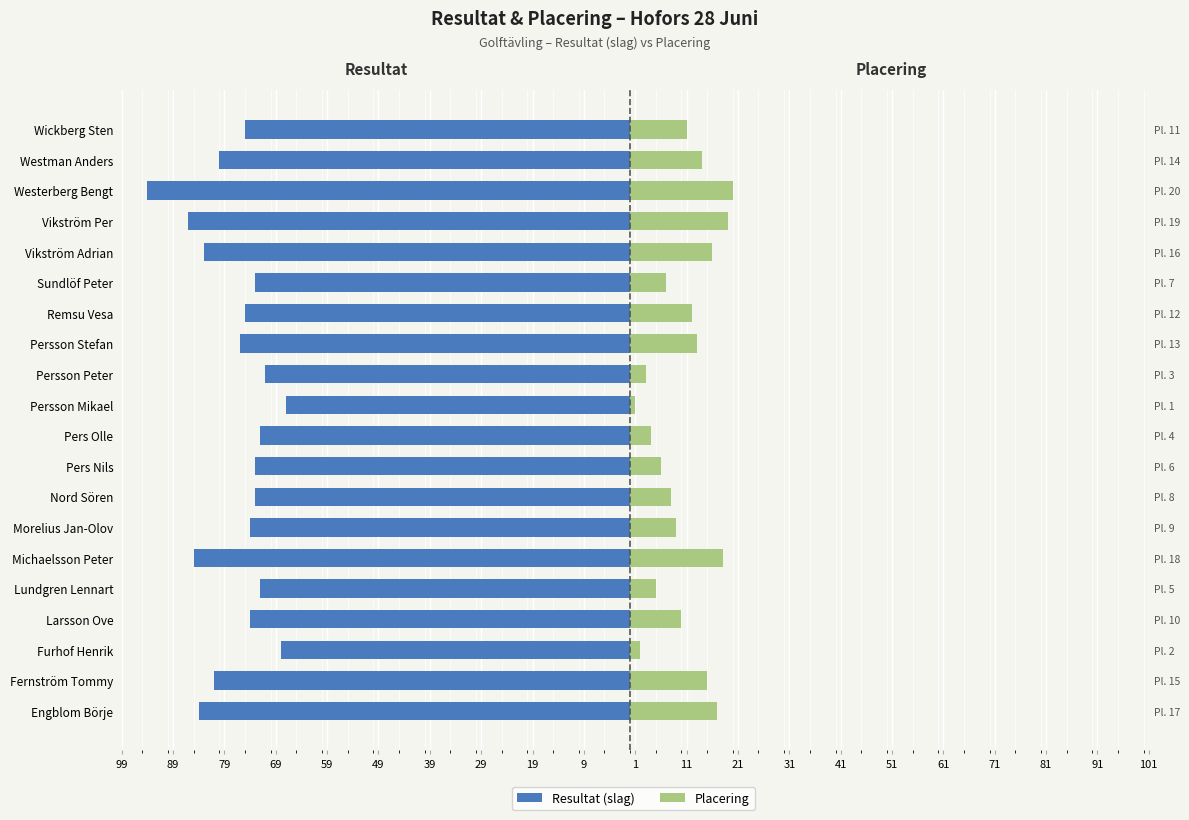

What are all the series names shown in the legend?

Resultat (slag), Placering